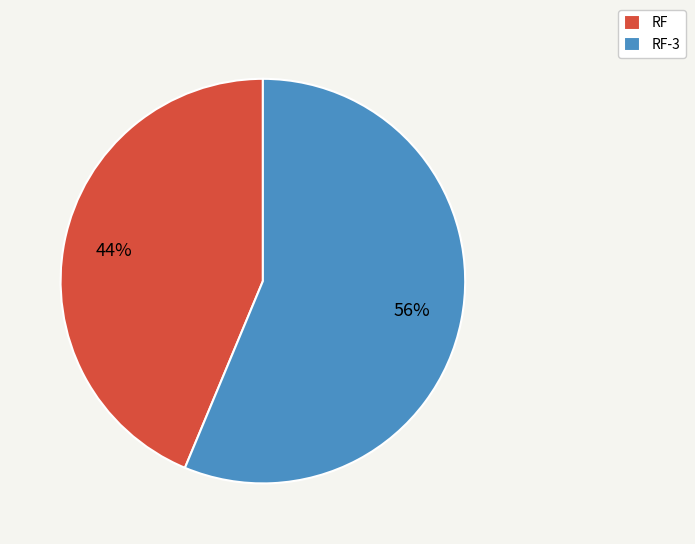

Rank the categories by value from lowest to highest.

RF, RF-3